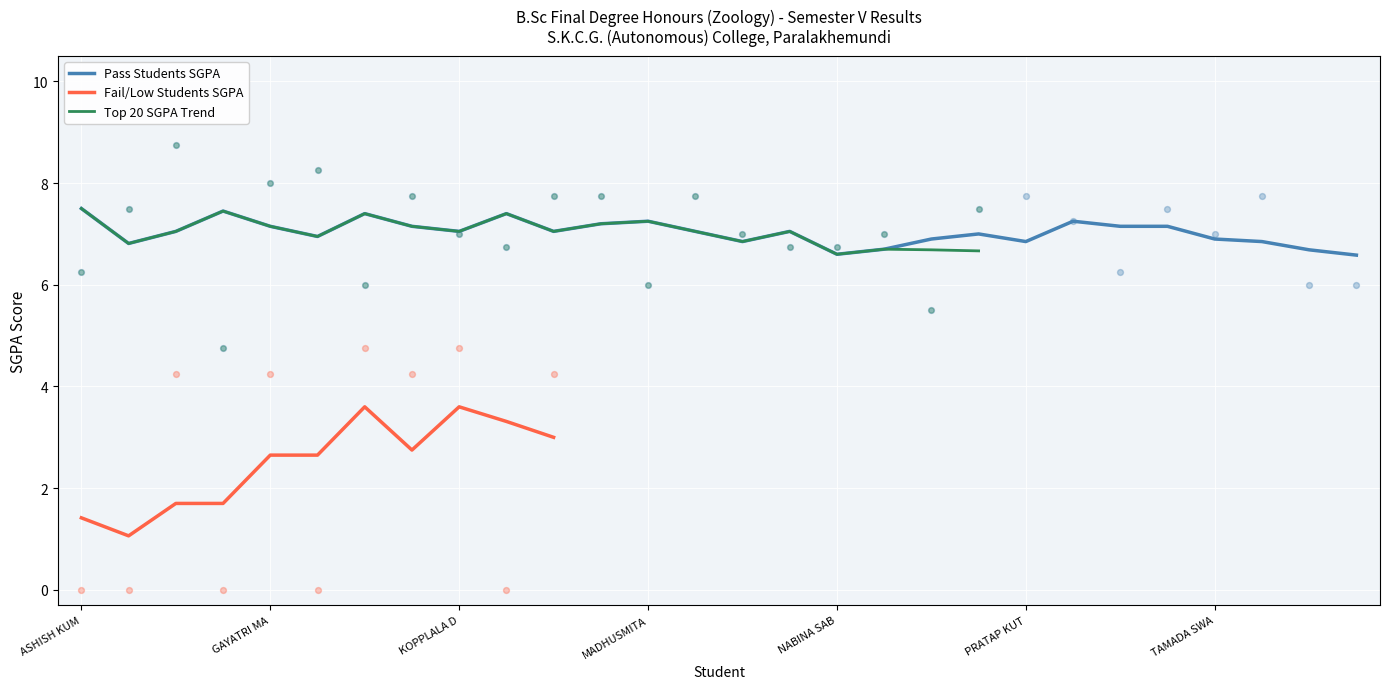

What is the lowest value of the Pass Students SGPA series?

6.6